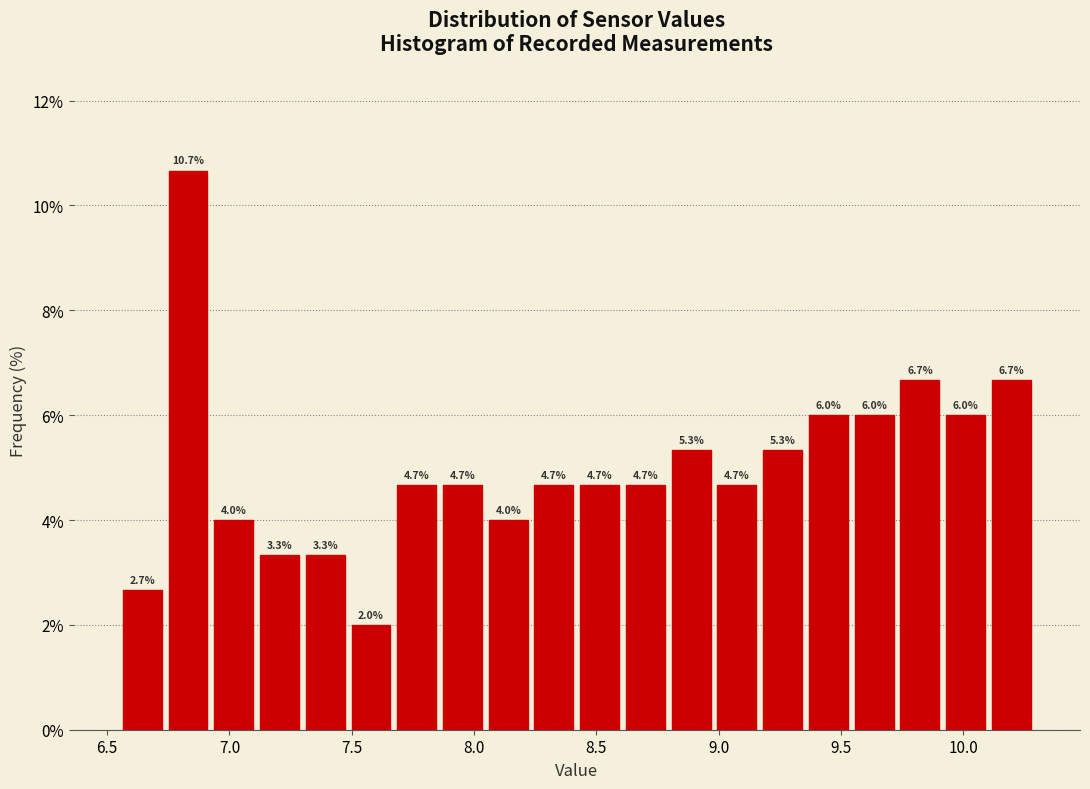

Around what value on the x-axis is the tallest bar? Give the approximate position of its centre, as read against the axis.

6.85